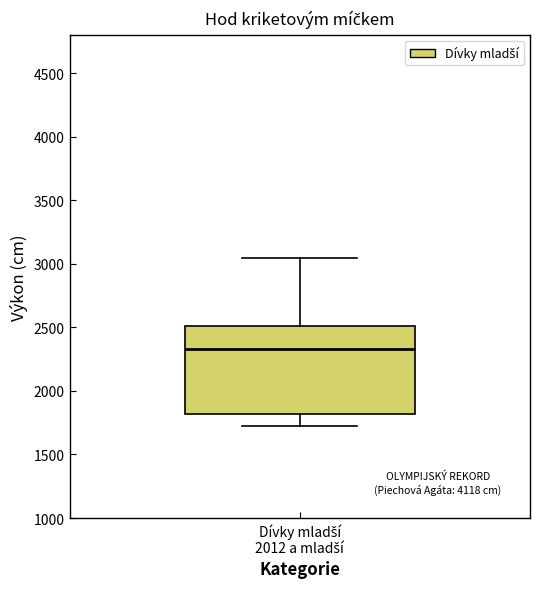

Where is the lower edge of the box for Dívky mladší 2012 a mladší on the y-axis? The values are not printed on the chart, so give them approximately, as read against the axis.

1800